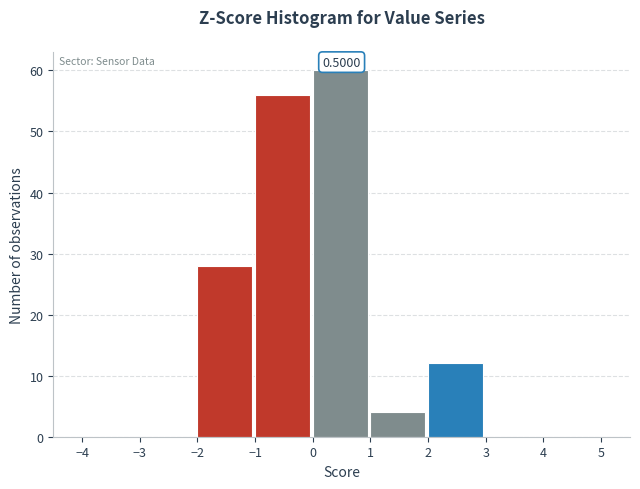

Over which range of the x-axis is the bar tallest?

0 to 1